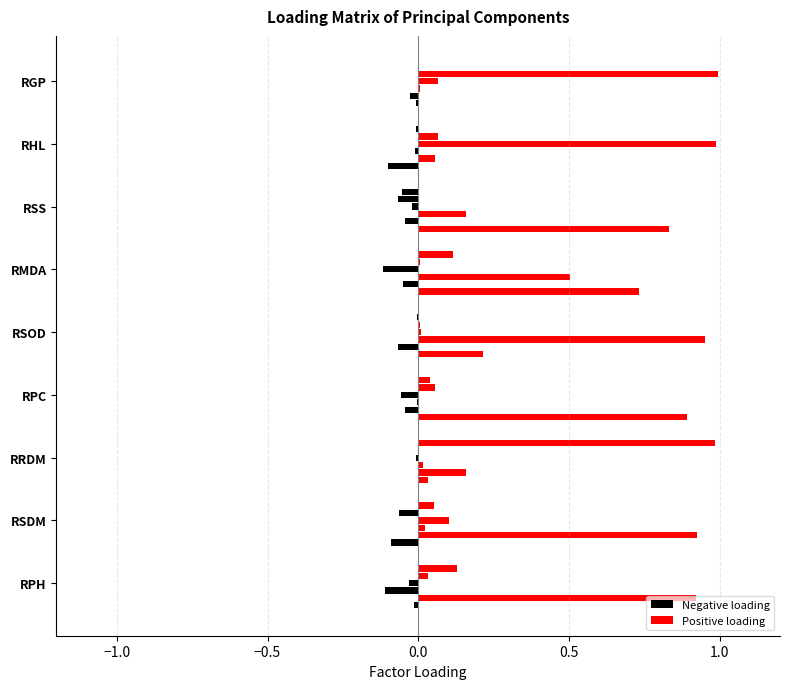

What is the label of the 3rd bar from the right?

RSS